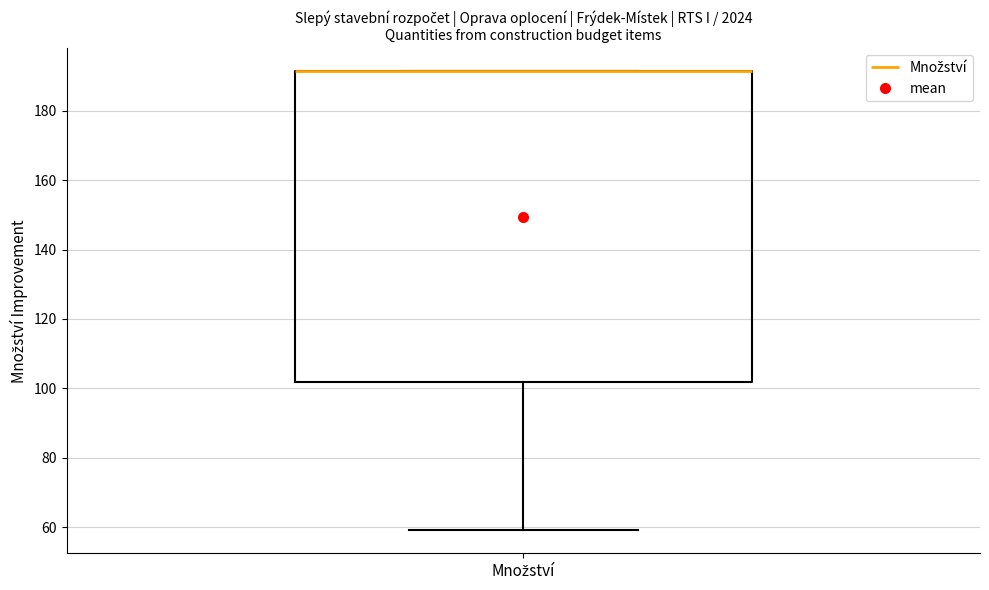

Where is the upper edge of the box for Množství on the y-axis? The values are not printed on the chart, so give them approximately, as read against the axis.

192